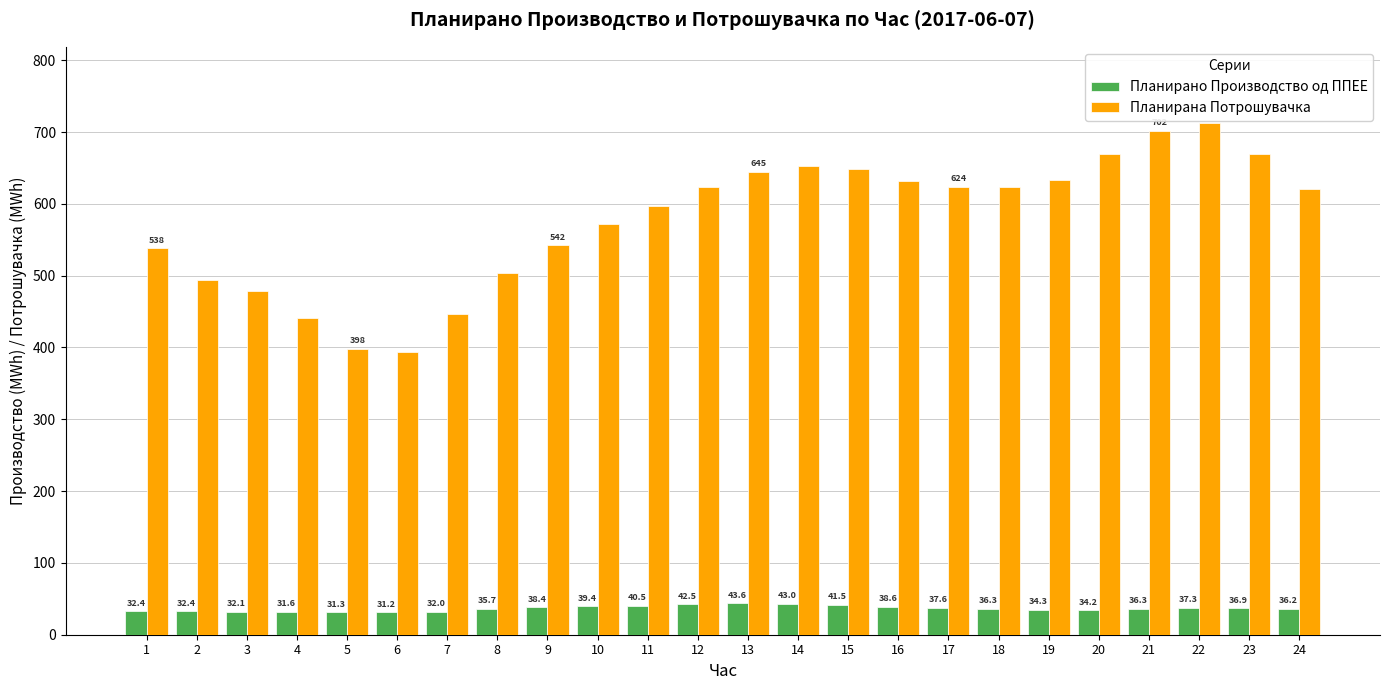

List the series in order of their peak value, lowest first.

Планирано Производство од ППЕЕ, Планирана Потрошувачка